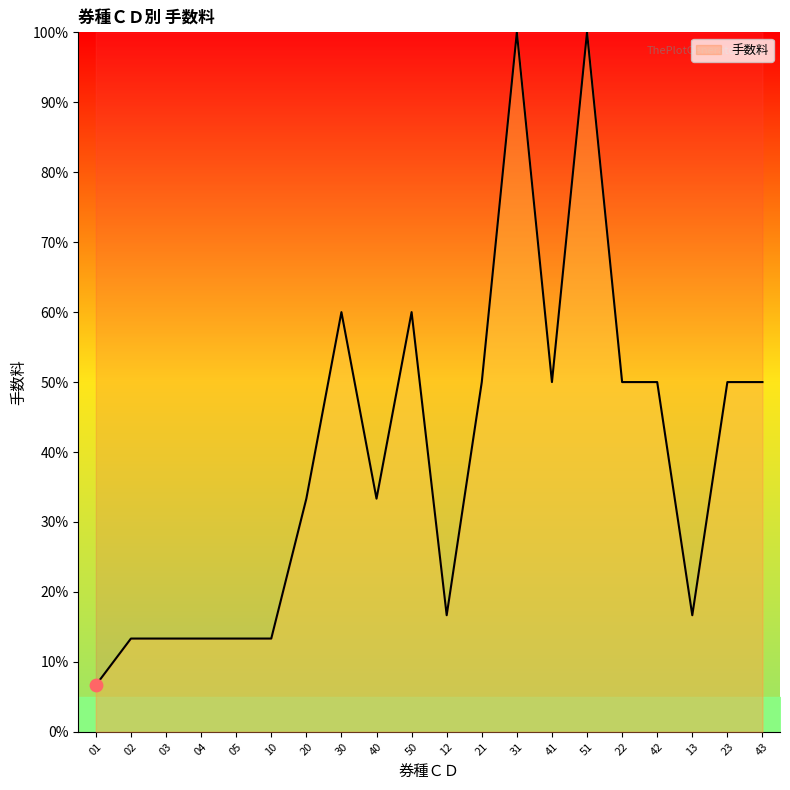

Which has a higher value, 22 or 01?

22